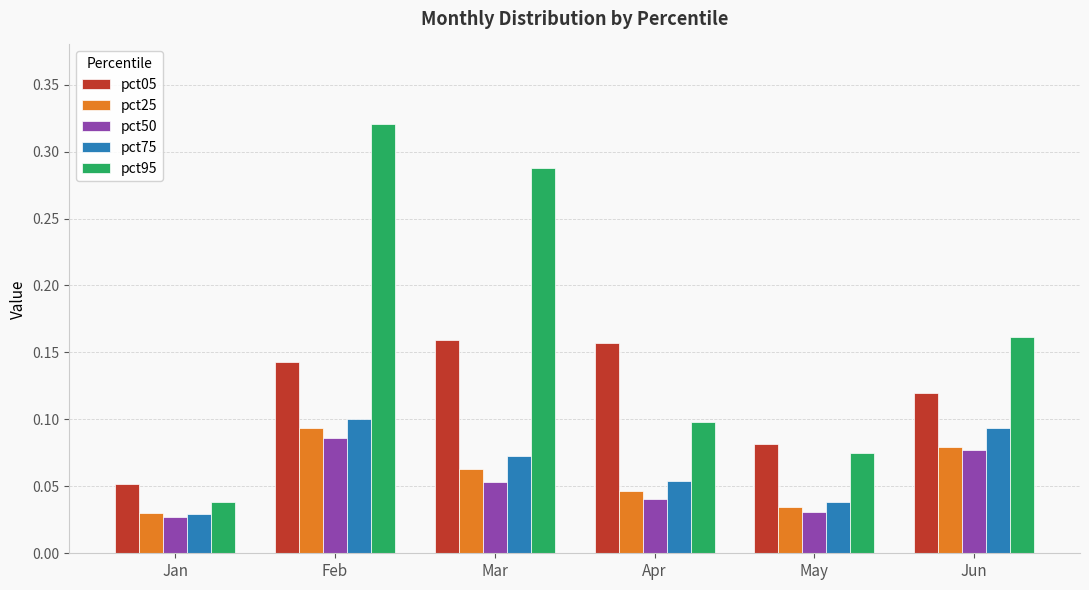

Which series changed the most between Mar and Jun?

pct95